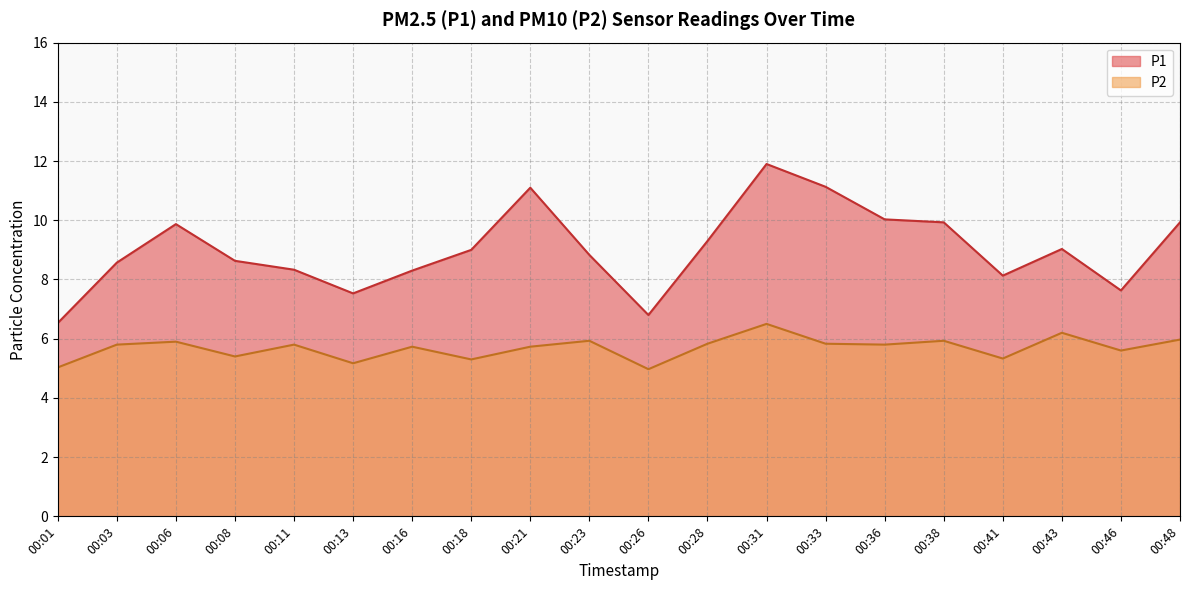

What is the sum of the P2 values at 00:28 and 00:41?

11.2